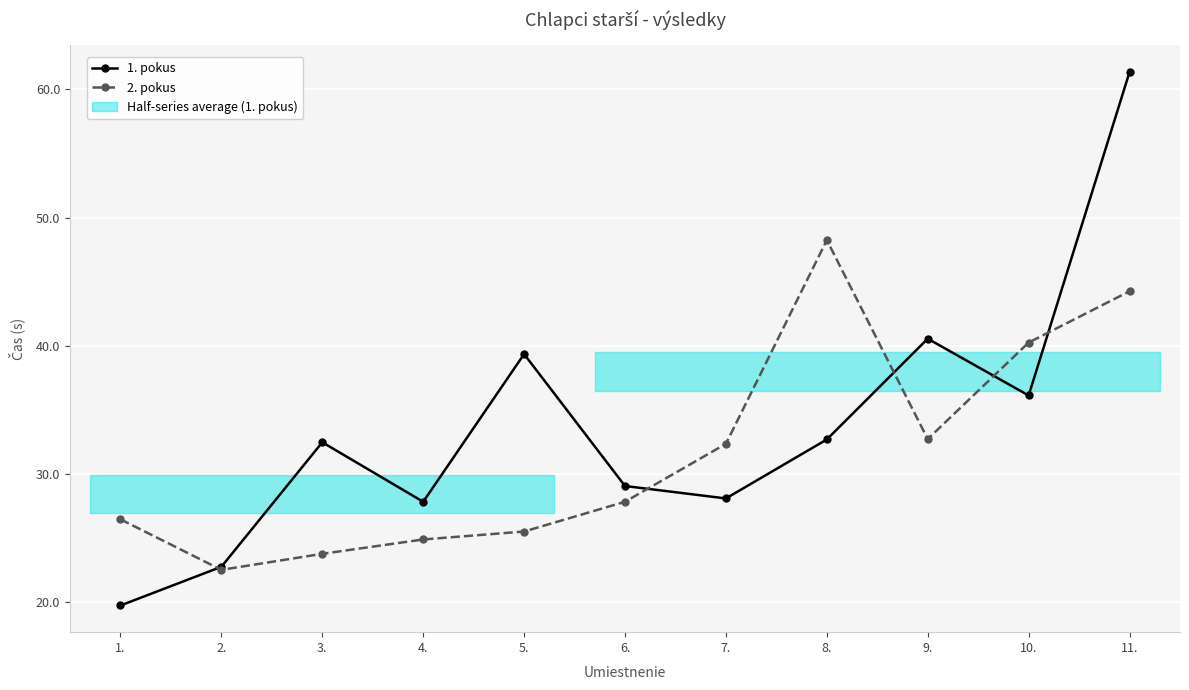

What is the maximum value shown in the chart?

61.4